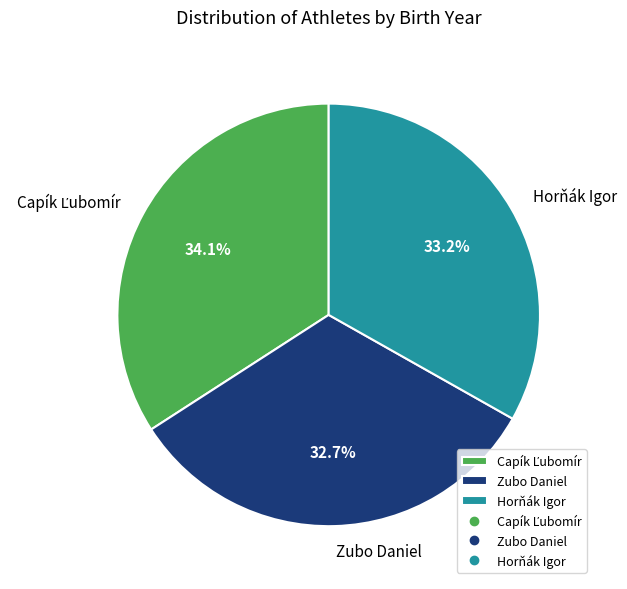

How much of the chart is everything except Horňák Igor?

66.8%